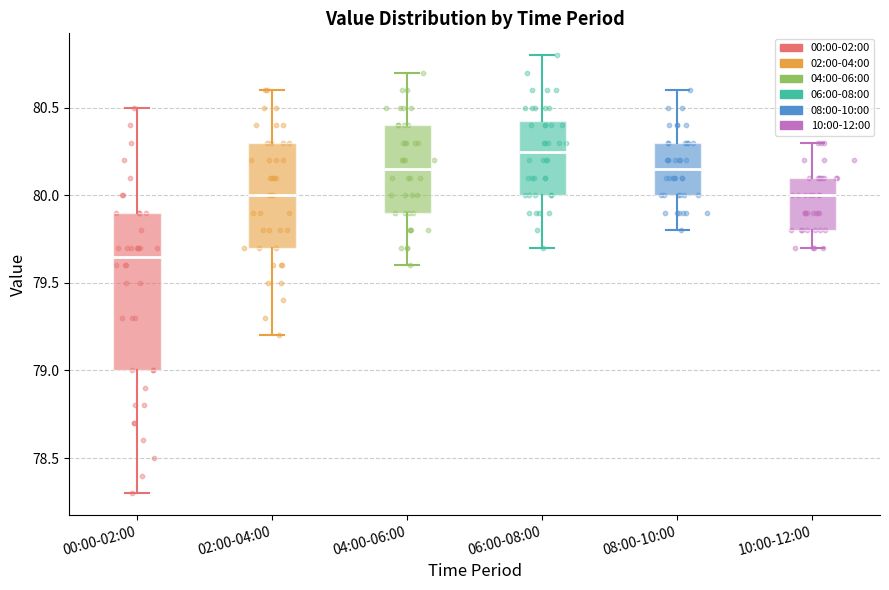

Reading left to right, read every box against the y-axis: the position of its median line, the range the box covers, and the ends of its whiskers. The values are not printed on the chart, so give them approximately, as read against the axis.

00:00-02:00: median 79.65, box 79.00 to 79.90, whiskers 78.30 to 80.50
02:00-04:00: median 80.00, box 79.70 to 80.30, whiskers 79.20 to 80.60
04:00-06:00: median 80.15, box 79.90 to 80.40, whiskers 79.60 to 80.70
06:00-08:00: median 80.25, box 80.00 to 80.45, whiskers 79.70 to 80.80
08:00-10:00: median 80.15, box 80.00 to 80.30, whiskers 79.80 to 80.60
10:00-12:00: median 80.00, box 79.80 to 80.10, whiskers 79.70 to 80.30